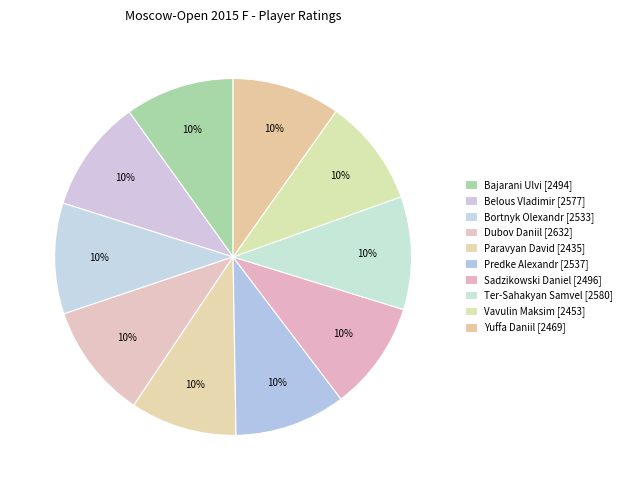

To the nearest percent, what percentage of the pie is Ter-Sahakyan Samvel?

10%